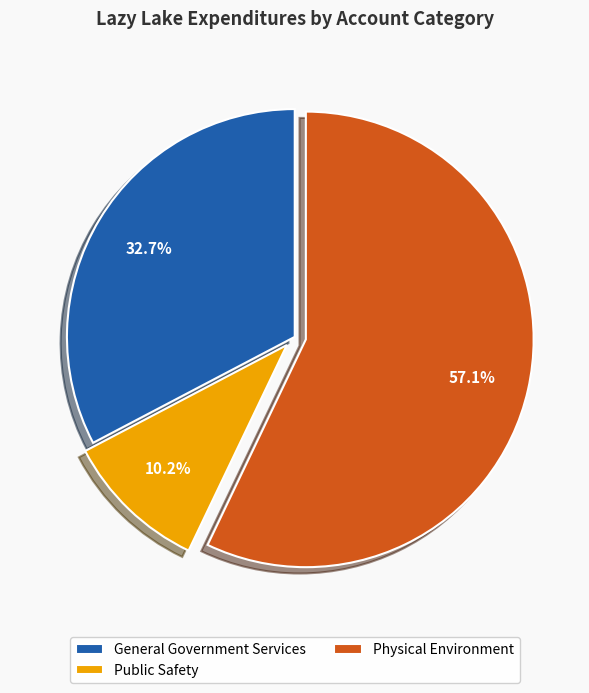

To the nearest percent, what portion does General Government Services represent?

33%